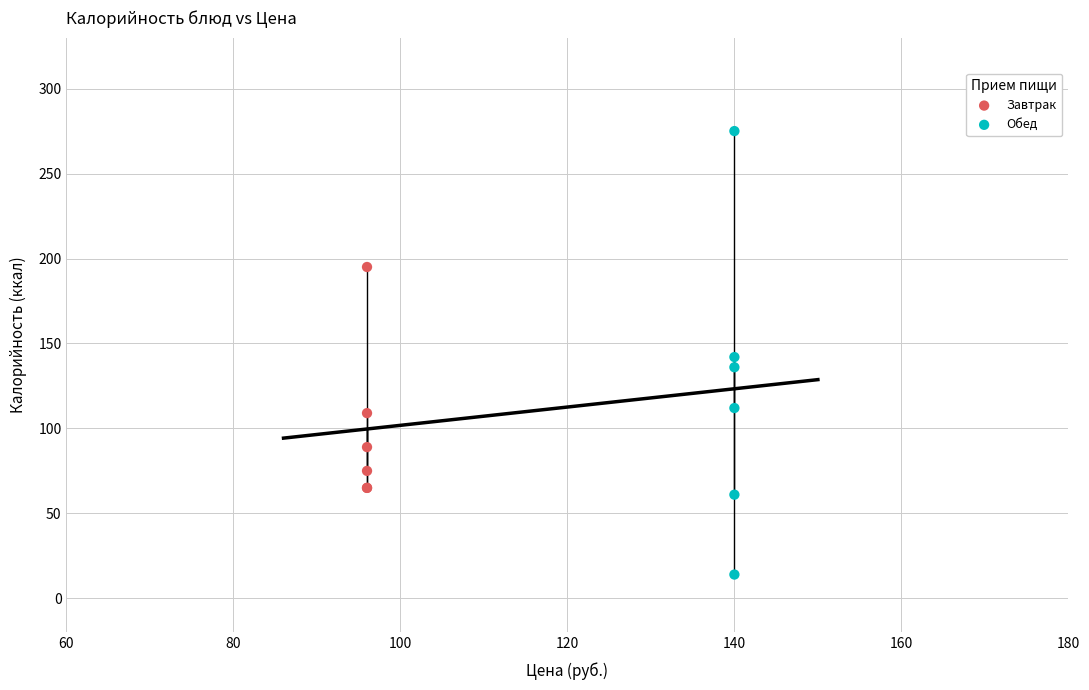

Which series has the largest Y range (max minus min)?

Обед